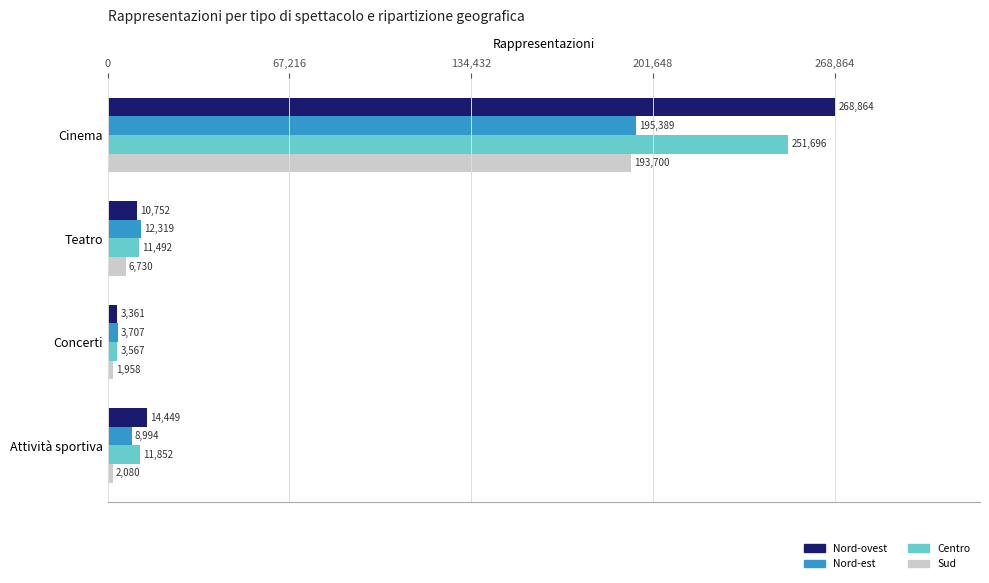

How many distinct data groups are displayed?

4